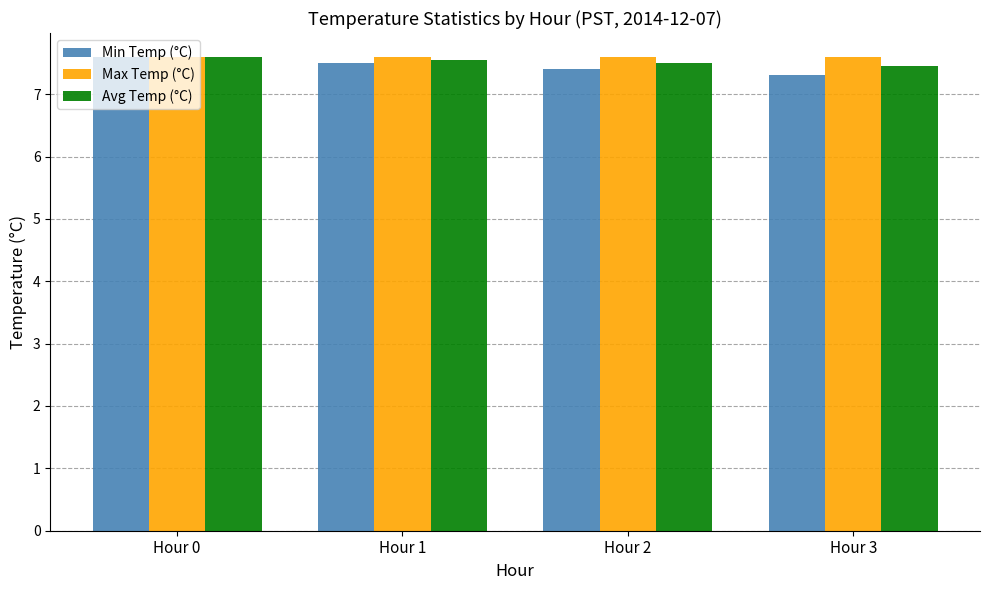

List the series in order of their overall mean, highest first.

Max Temp (°C), Avg Temp (°C), Min Temp (°C)